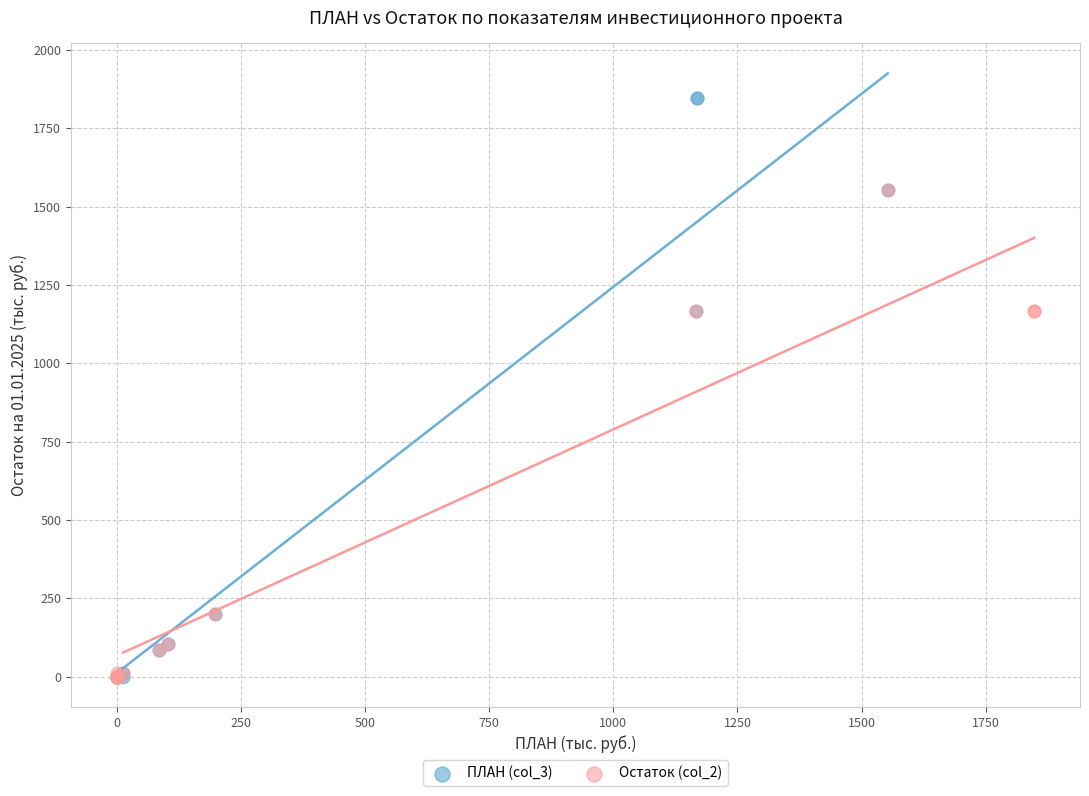

Which series reaches the maximum Y coordinate?

ПЛАН (col_3)